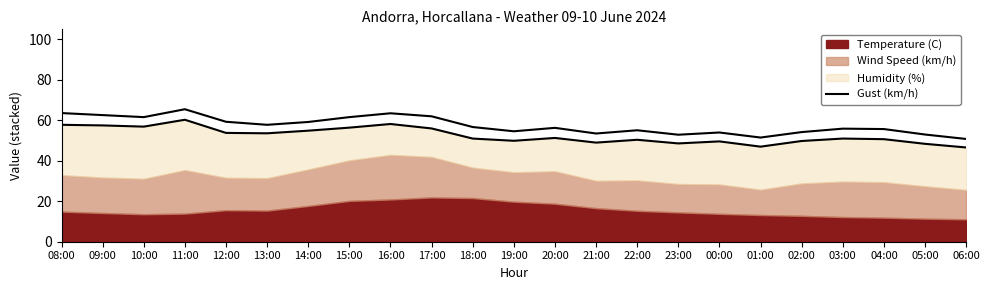

How many lines are shown in the chart?

1